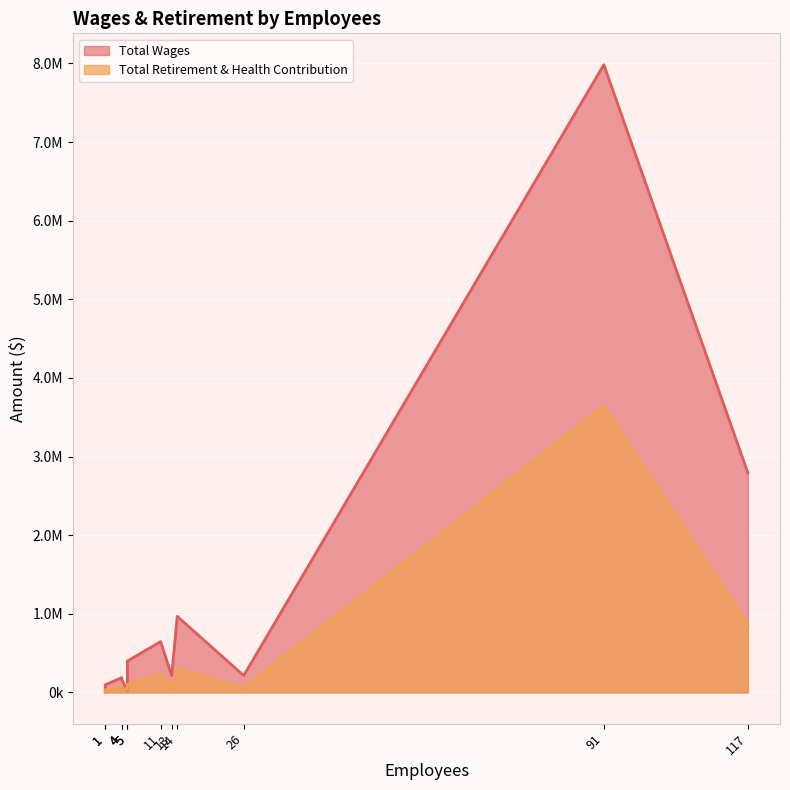

The value of Total Retirement & Health Contribution at 11 is 348385. True or false?

False